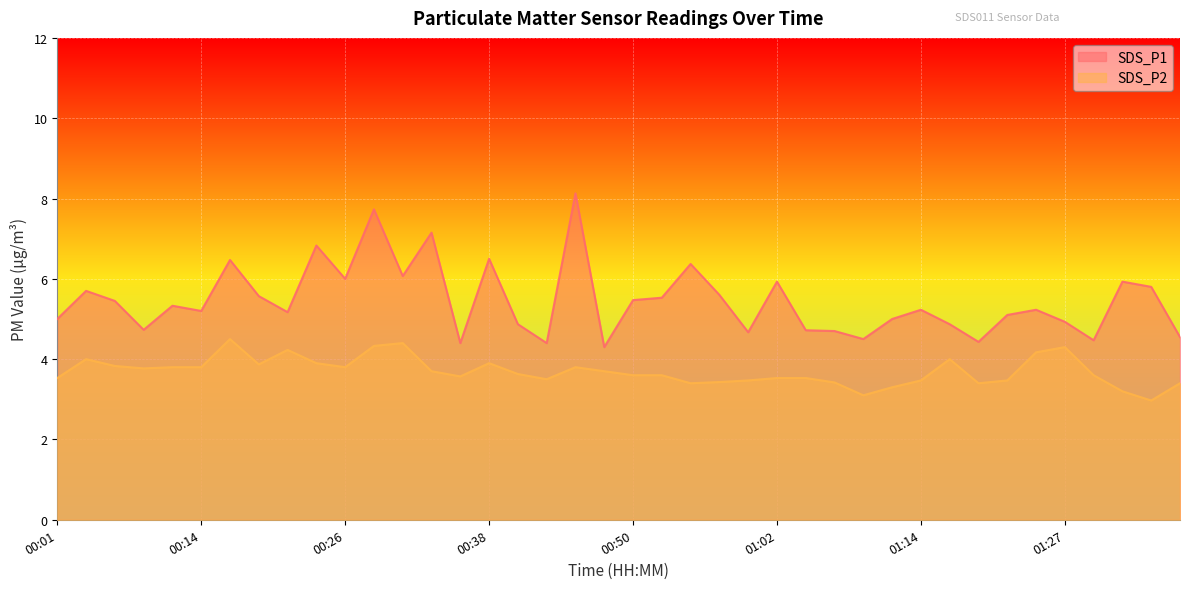

Where is SDS_P1 nearest to the value 6?

00:26